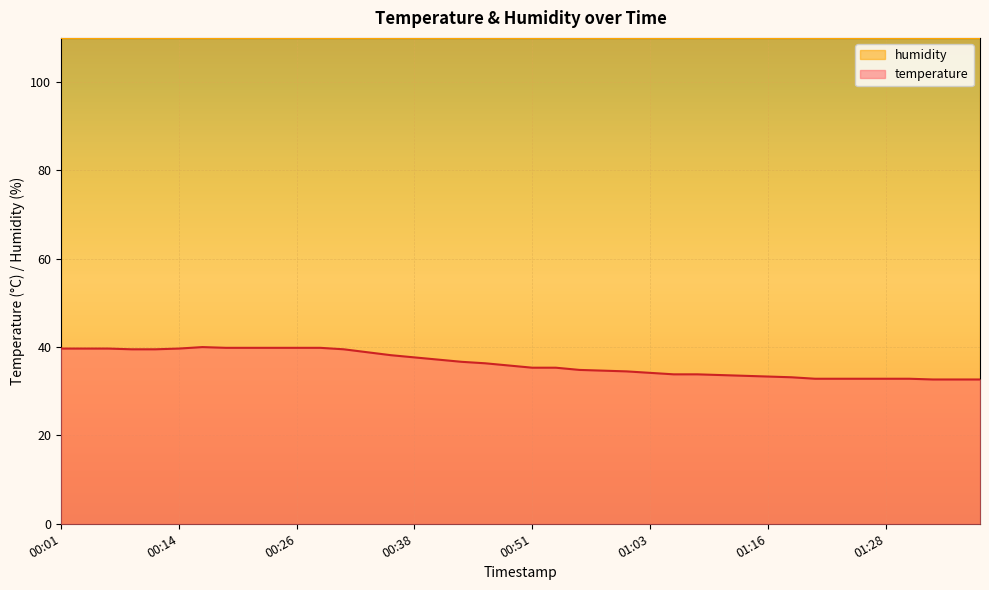

List the labels in order of value, smallest first.

01:33, 01:36, 01:38, 01:21, 01:23, 01:26, 01:28, 01:31, 01:18, 01:16, 01:13, 01:11, 01:06, 01:08, 01:03, 01:01, 00:58, 00:56, 00:51, 00:53, 00:48, 00:46, 00:43, 00:41, 00:38, 00:36, 00:33, 00:09, 00:11, 00:31, 00:01, 00:04, 00:06, 00:14, 00:19, 00:21, 00:24, 00:26, 00:29, 00:16